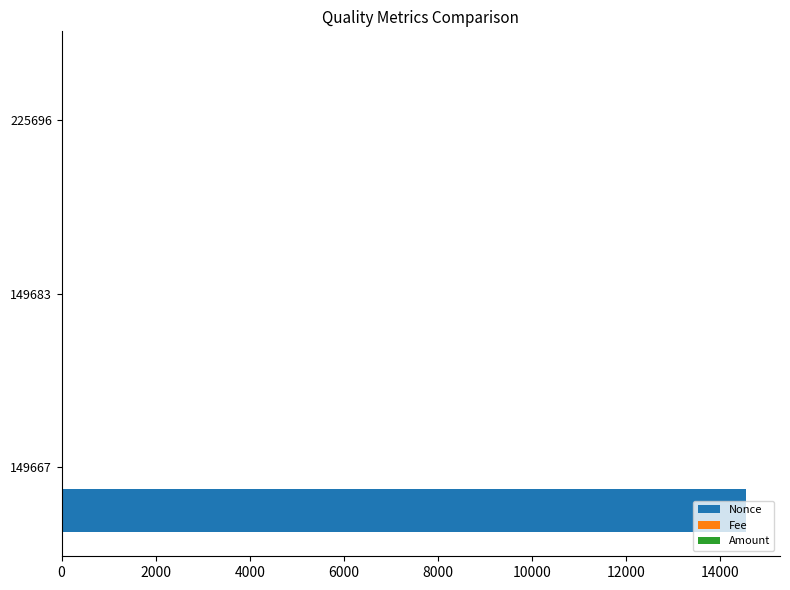

Which category has the highest value across all series?

149667